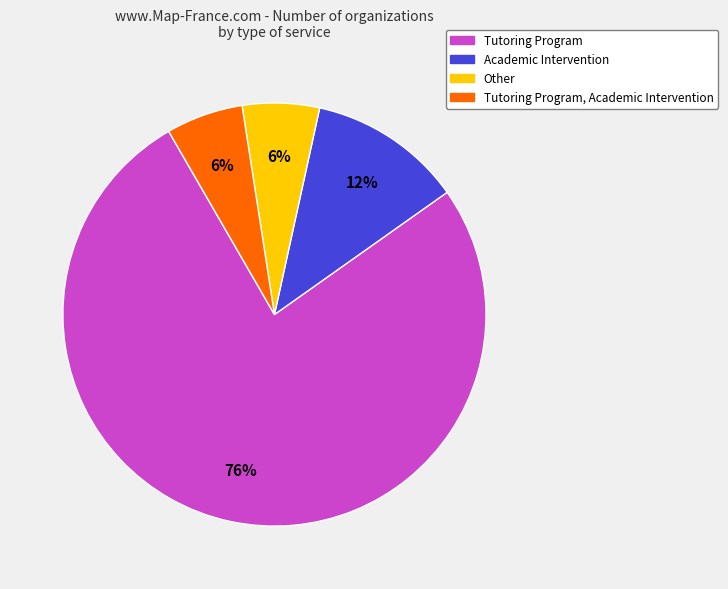

Is there a majority slice in this chart?

Yes